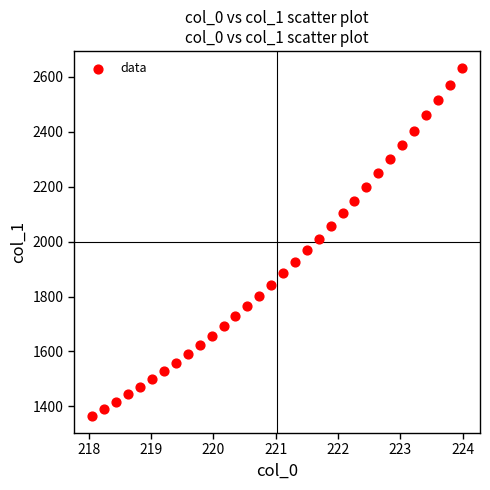

What is the range of X values (max minus min)?

5.9